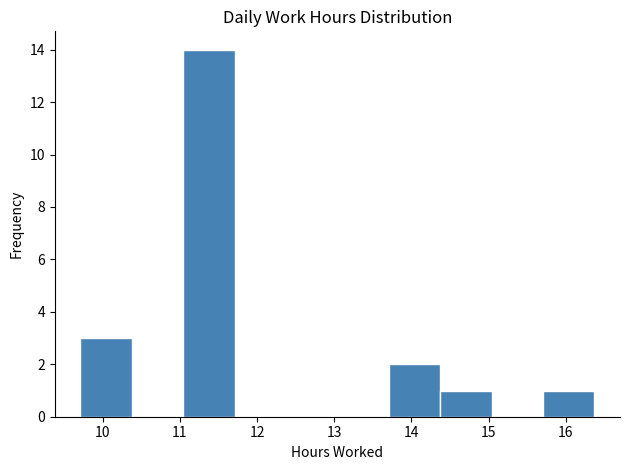

How tall is the bar that spans 9.7 to 10.4 on the x-axis? Neither the bar edges nor the heights are printed on the chart, so give them approximately, as read against the axes.

3